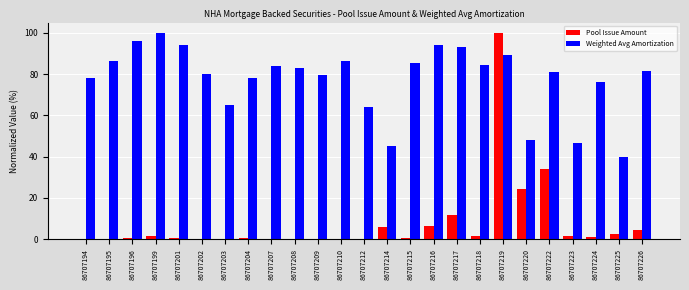

Which series changed the most between 86707196 and 86707220?

Weighted Avg Amortization